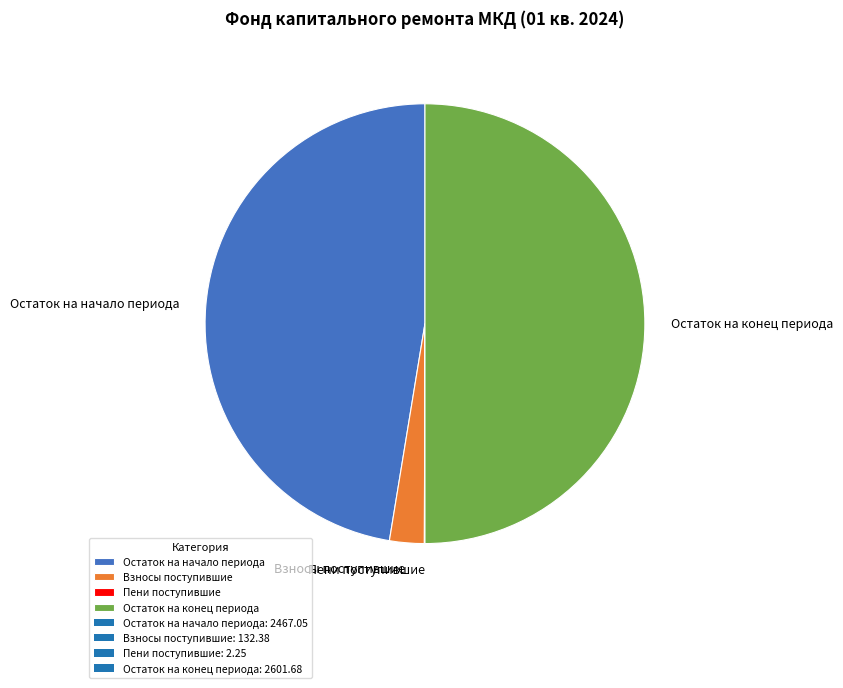

True or false: Взносы поступившие accounts for 10% of the total.

False